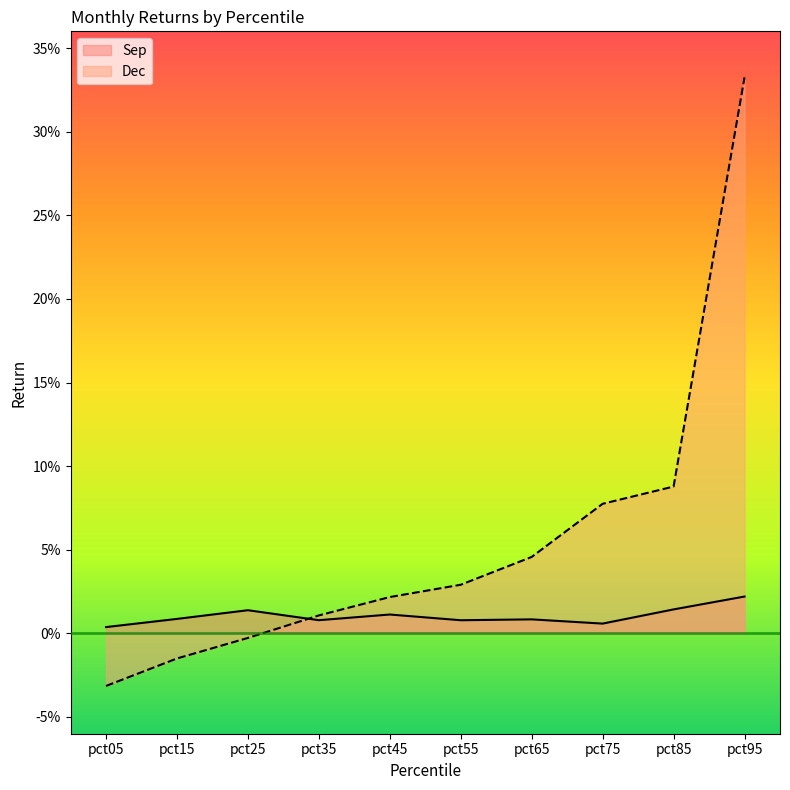

How many categories are shown in the chart?

10